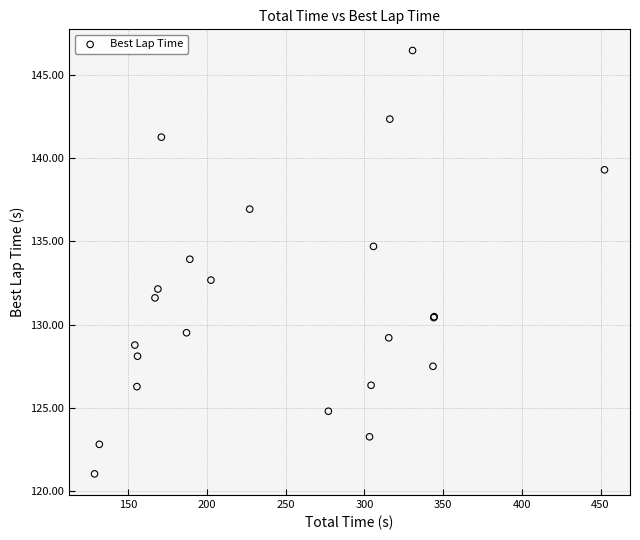

What Y value in the scatter plot is closest to 133?

132.7